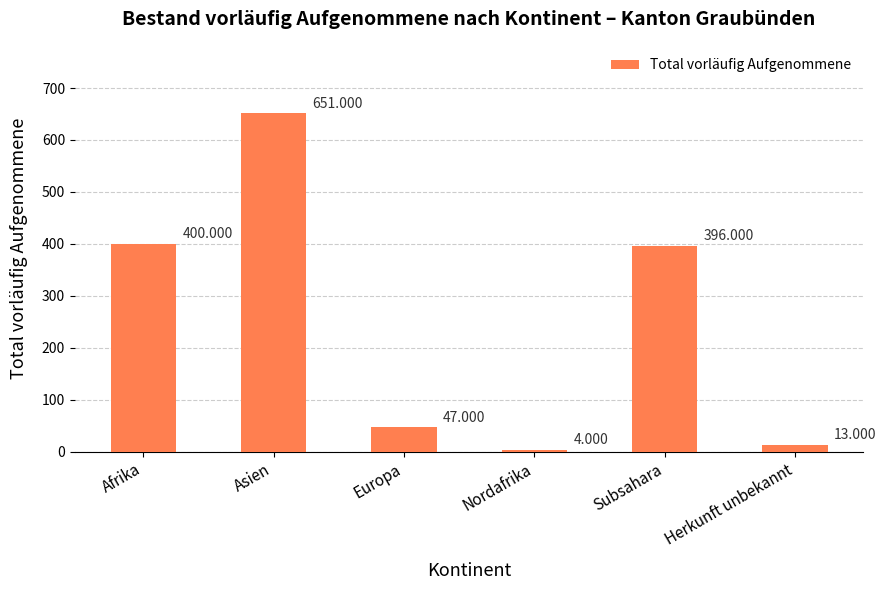

What is the label of the 5th bar from the right?

Asien